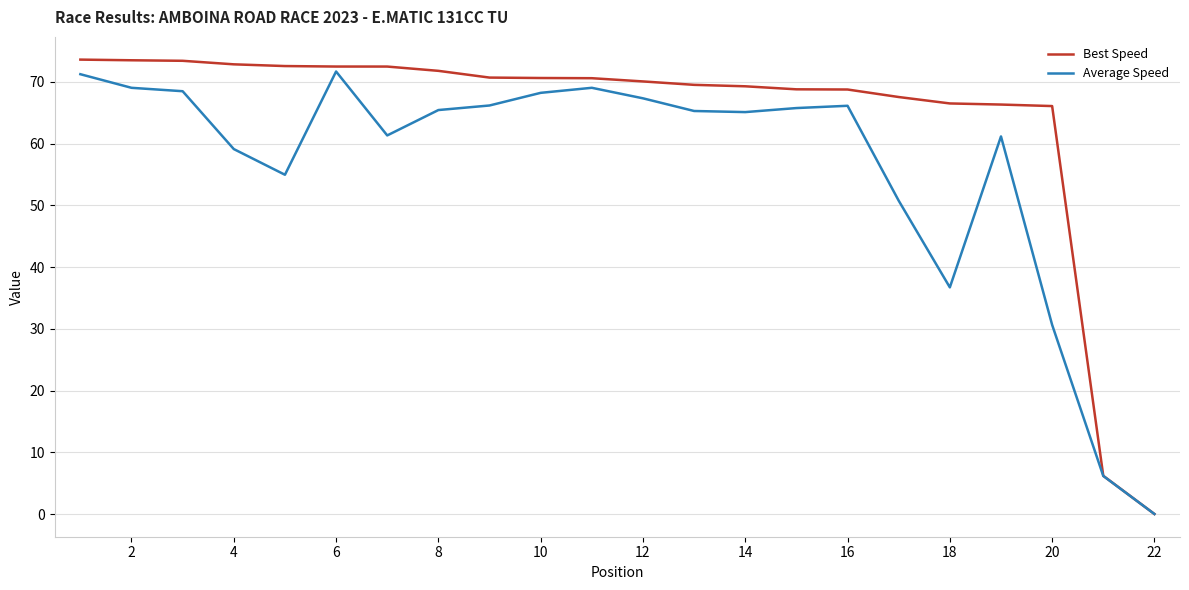

Which series has the largest total across all categories?

Best Speed